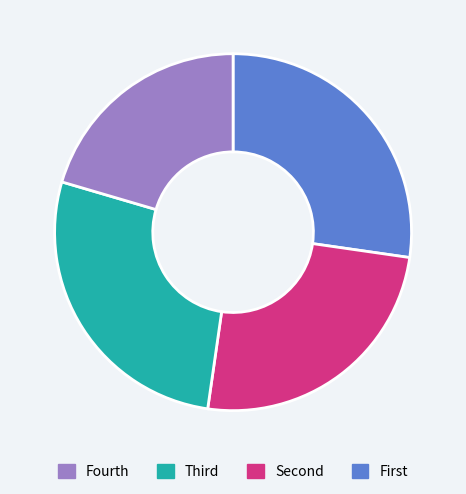

Is there any slice that represents more than half of the pie?

No